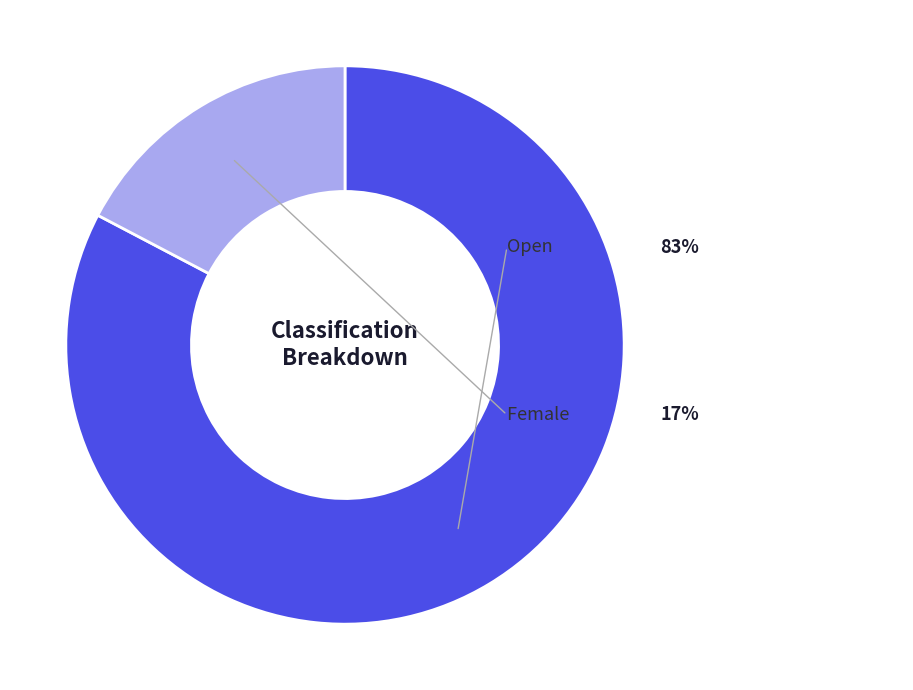

What percentage is NOT represented by Female?

82.7%